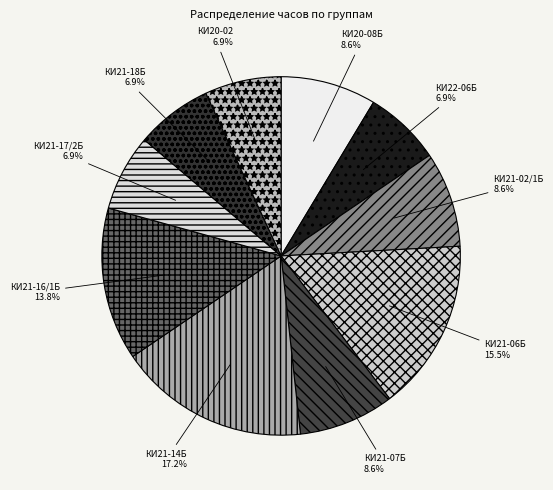

Is КИ21-02/1Б the majority of the pie?

No